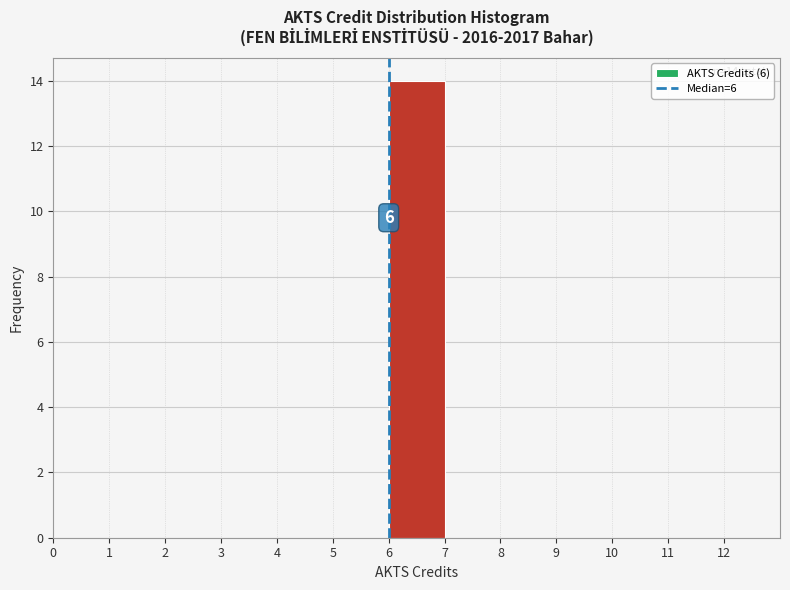

Which range on the x-axis has the tallest bar?

6 to 7